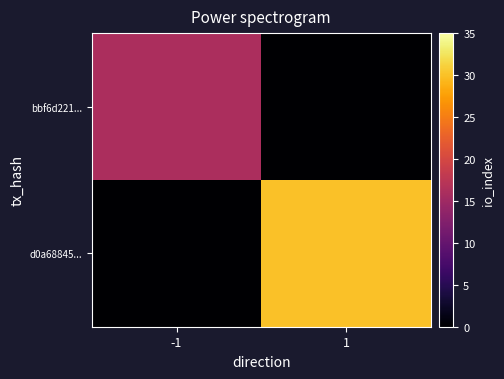

Rank the series at 1 from lowest to highest value.

bbf6d221..., d0a68845...